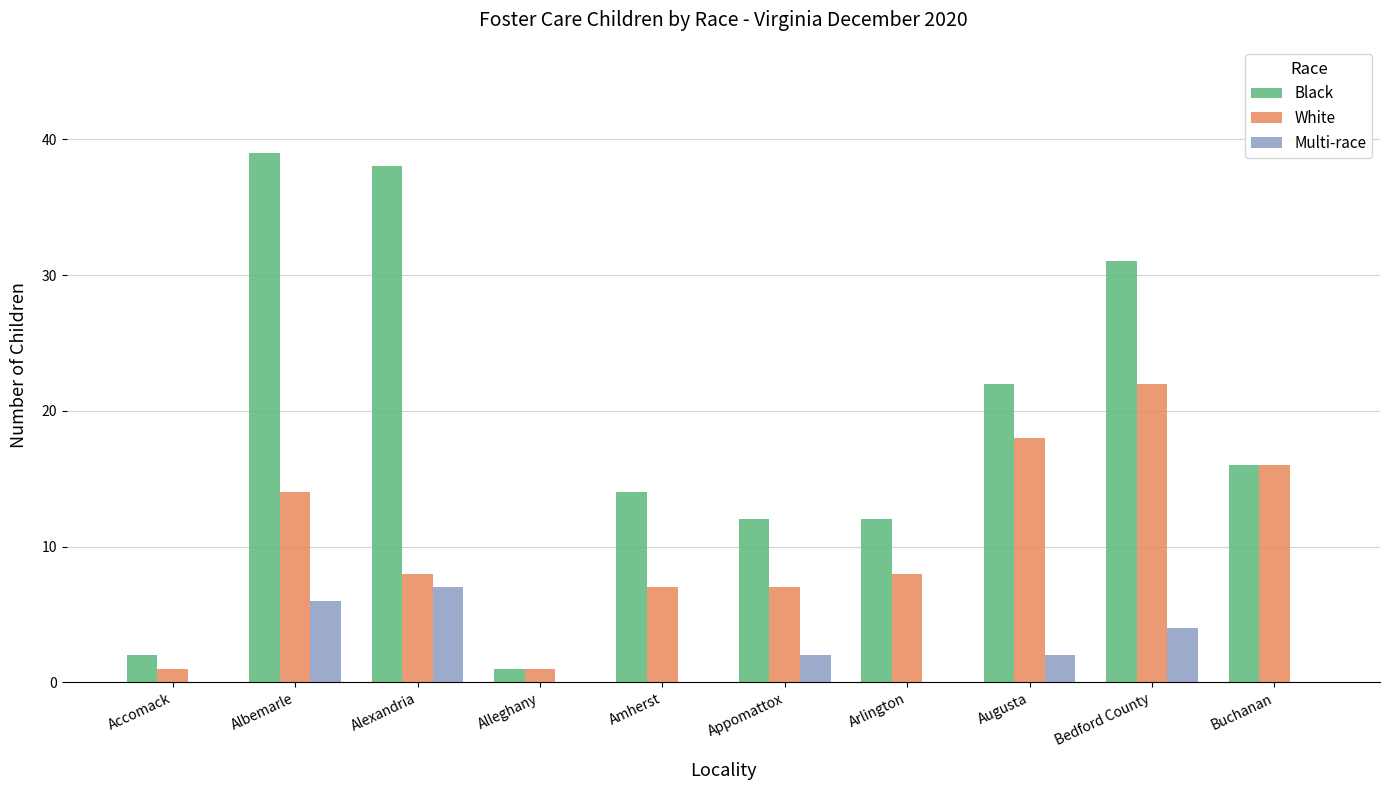

Count the number of categories in the chart.

10